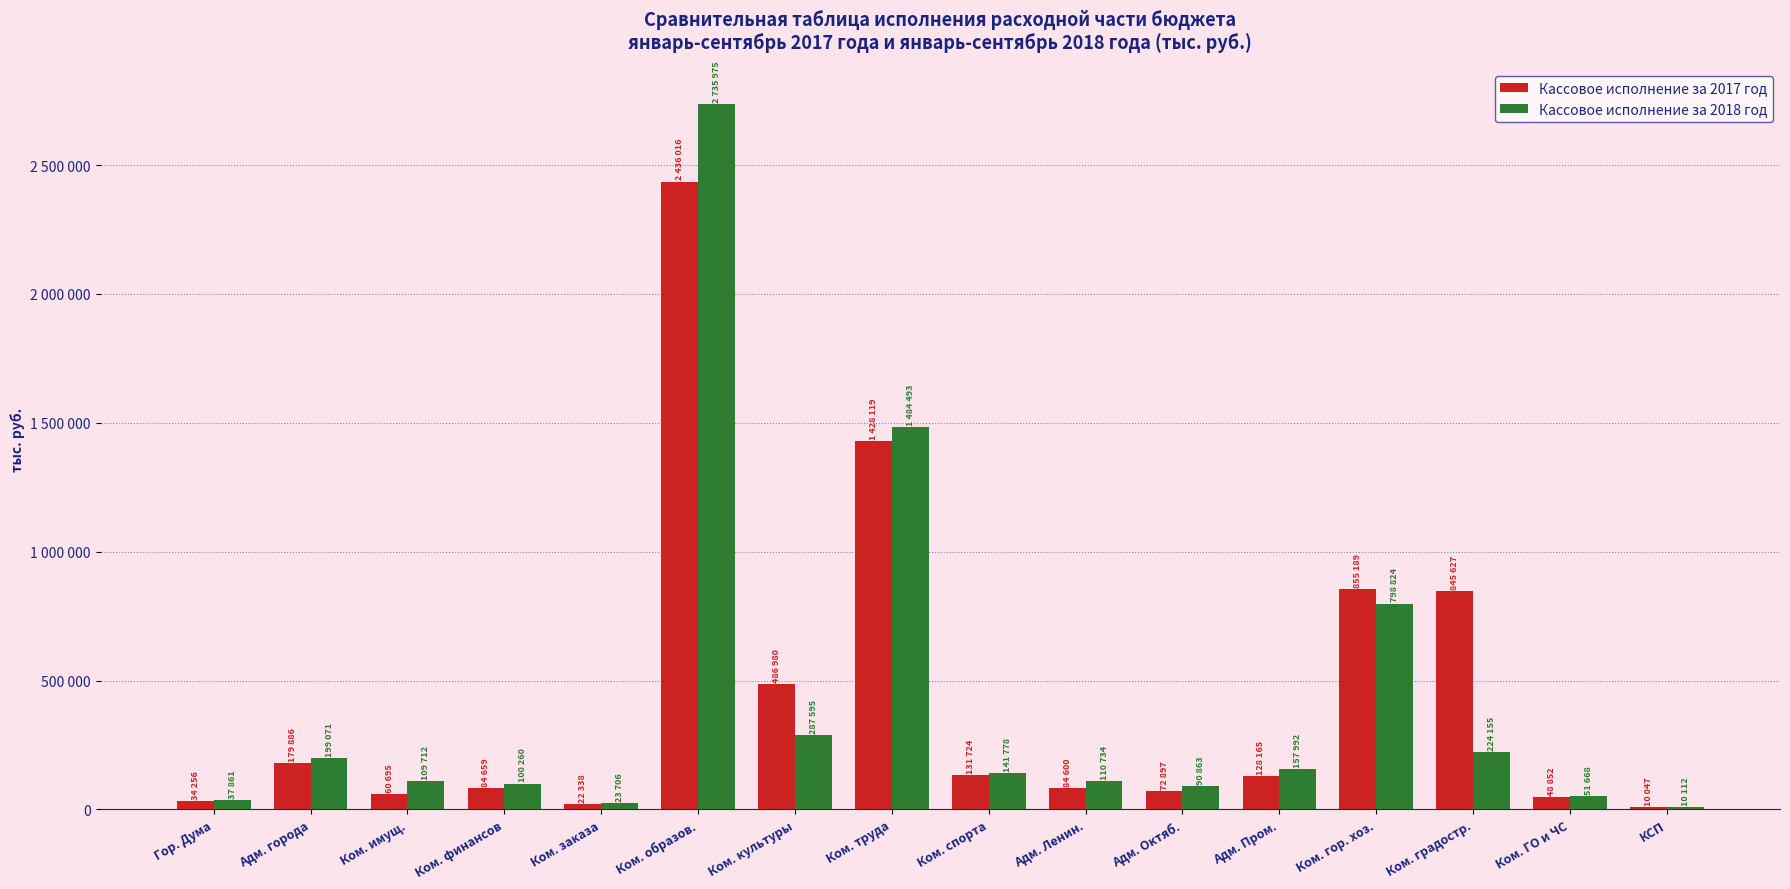

What is the sum of the Кассовое исполнение за 2017 год values at Ком. ГО и ЧС and Ком. культуры?

535832